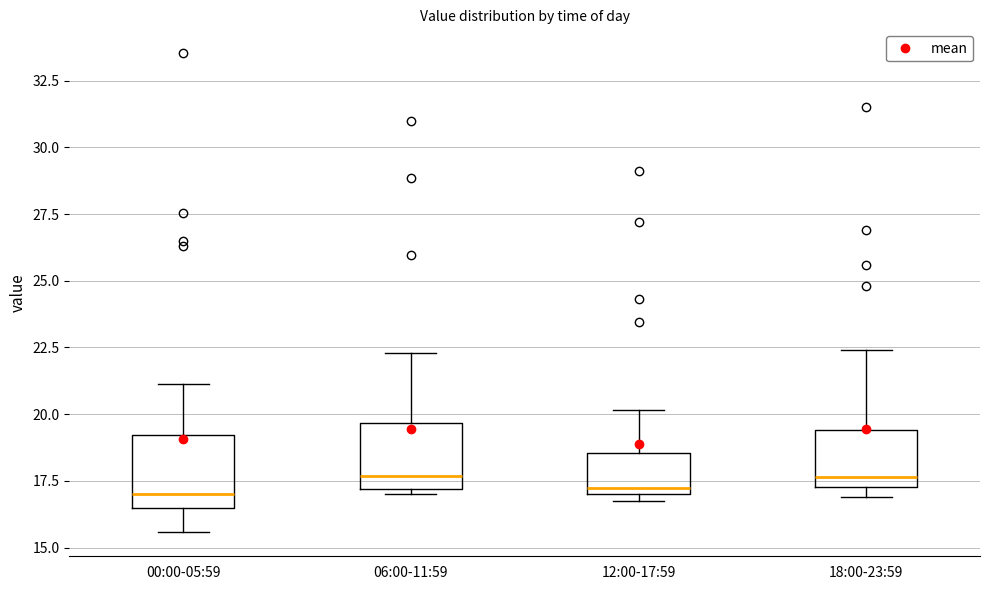

Reading left to right, read every box against the y-axis: the position of its median line, the range the box covers, and the ends of its whiskers. The values are not printed on the chart, so give them approximately, as read against the axis.

00:00-05:59: median 17.0, box 16.5 to 19.0, whiskers 15.5 to 21.0
06:00-11:59: median 17.5, box 17.0 to 19.5, whiskers 17.0 (just below the box's lower edge) to 22.5
12:00-17:59: median 17.0 (just above the box's lower edge), box 17.0 to 18.5, whiskers 17.0 (just below the box's lower edge) to 20.0
18:00-23:59: median 17.5 (just above the box's lower edge), box 17.5 to 19.5, whiskers 17.0 to 22.5